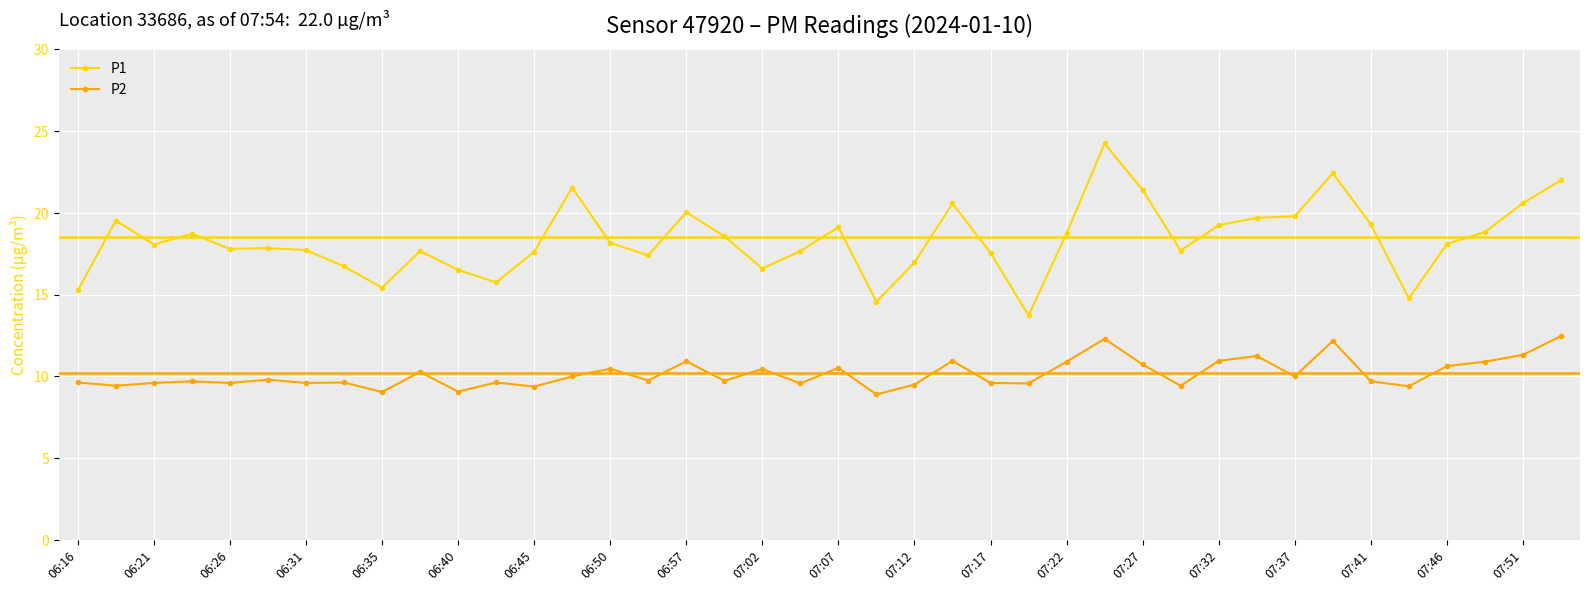

What is the sum of all P1 values?

734.1